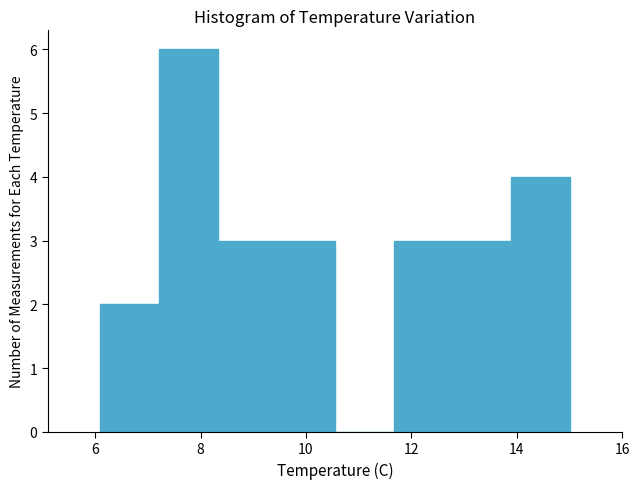

How tall is the bar that spans 11.6 to 12.8 on the x-axis? Neither the bar edges nor the heights are printed on the chart, so give them approximately, as read against the axes.

3